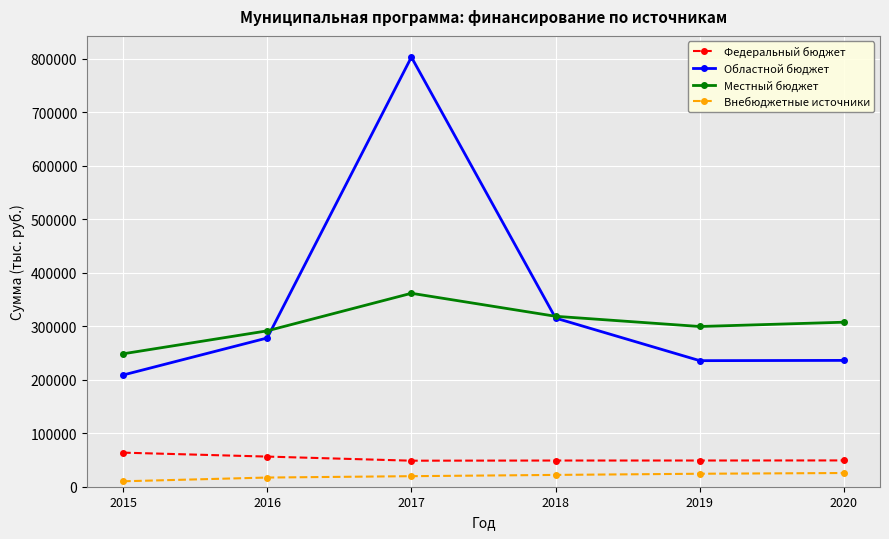

How many categories are shown in the chart?

6